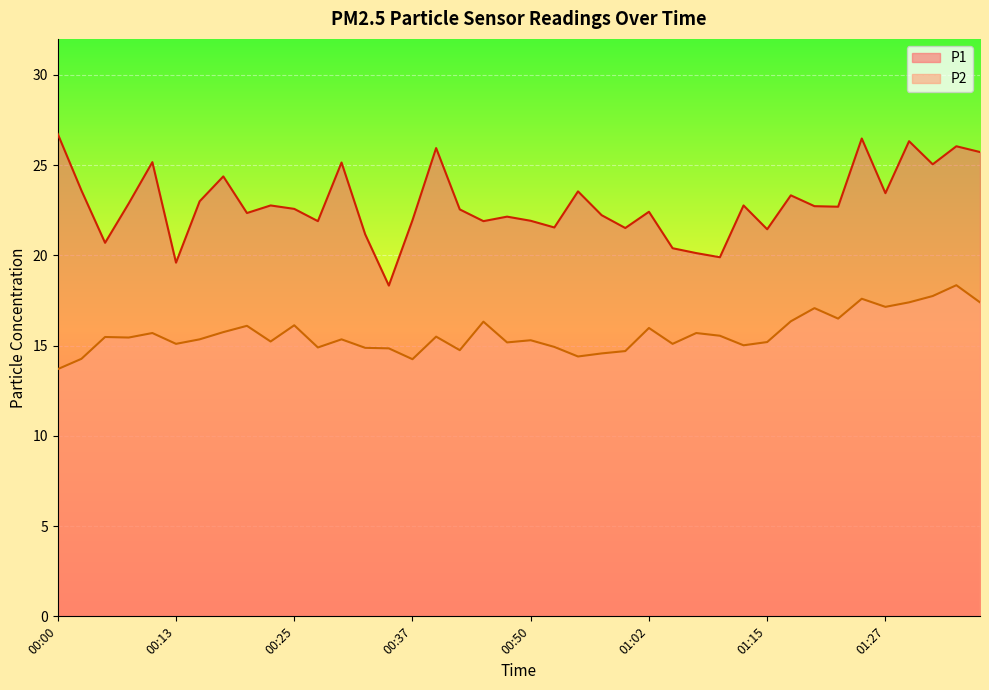

What is the greatest value displayed?

26.7